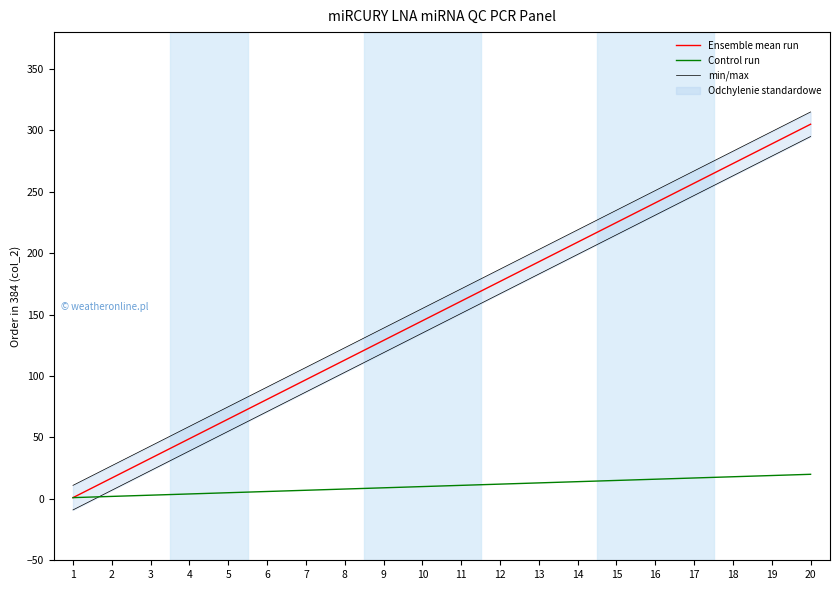

What is the sum of the Control run values at 1 and 6?

7